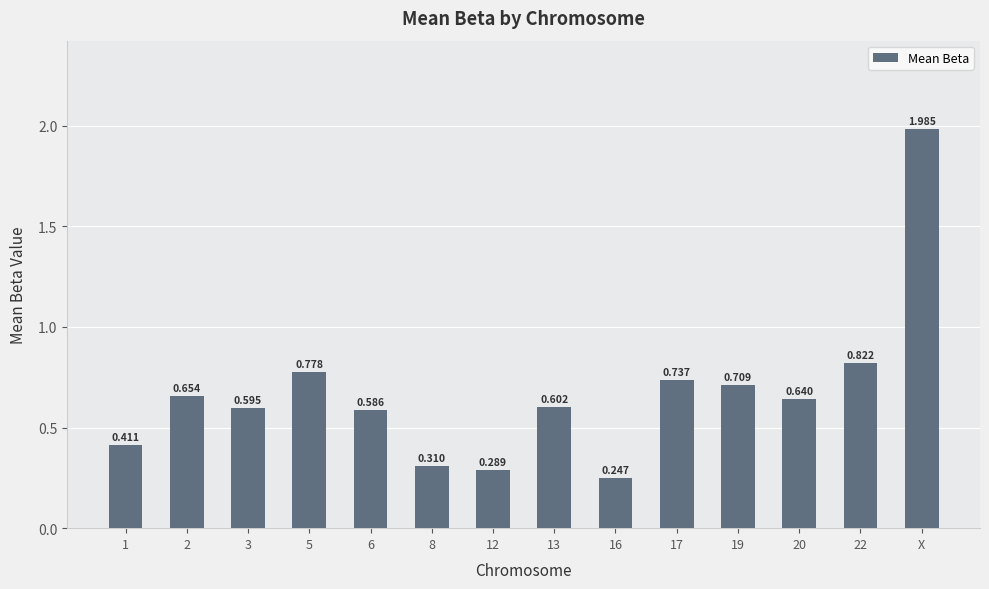

Count the number of data series in this chart.

1